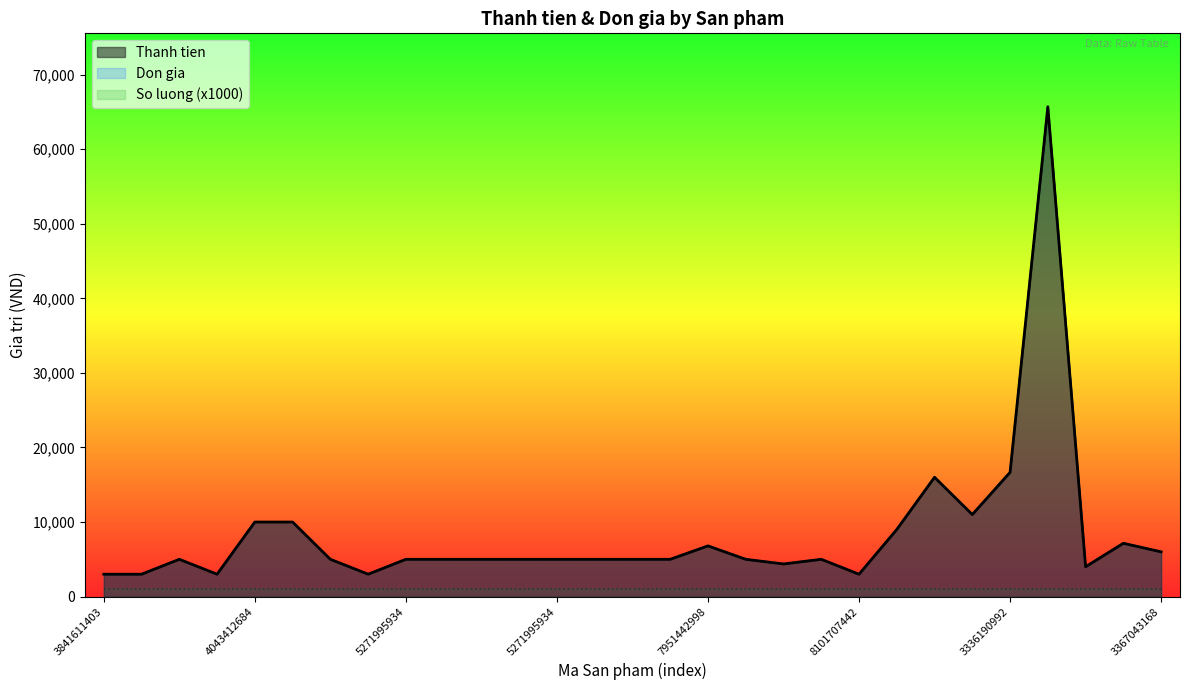

Reading right to left, list all the values displayed in this chart.

Thanh tien: 6000	7150	4000	65684	16665	11000	16000	9000	3000	5000	4374	5000	6800	5000	5000	5000	5000	5000	5000	5000	5000	3000	5000	10000	10000	3000	5000	3000	3000
Don gia: 6000	7150	4000	65684	16665	11000	16000	9000	3000	5000	4374	5000	6800	5000	5000	5000	5000	5000	5000	5000	5000	3000	5000	10000	10000	3000	5000	3000	3000